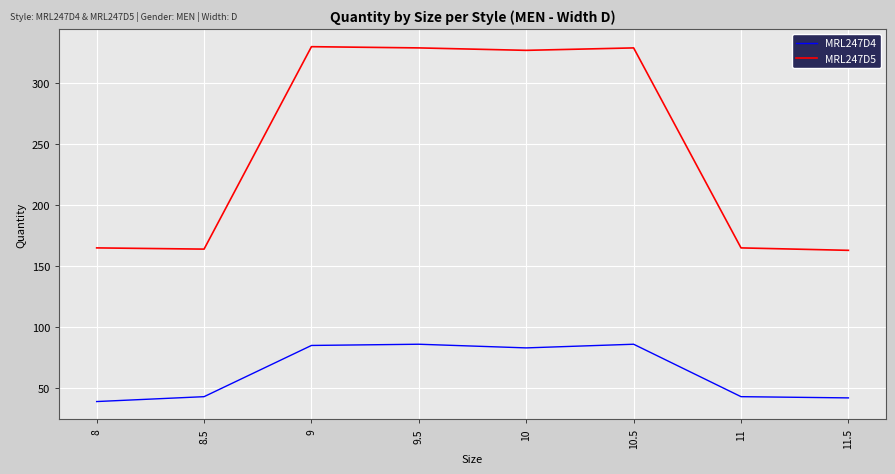

Which series has the widest spread of values?

MRL247D5